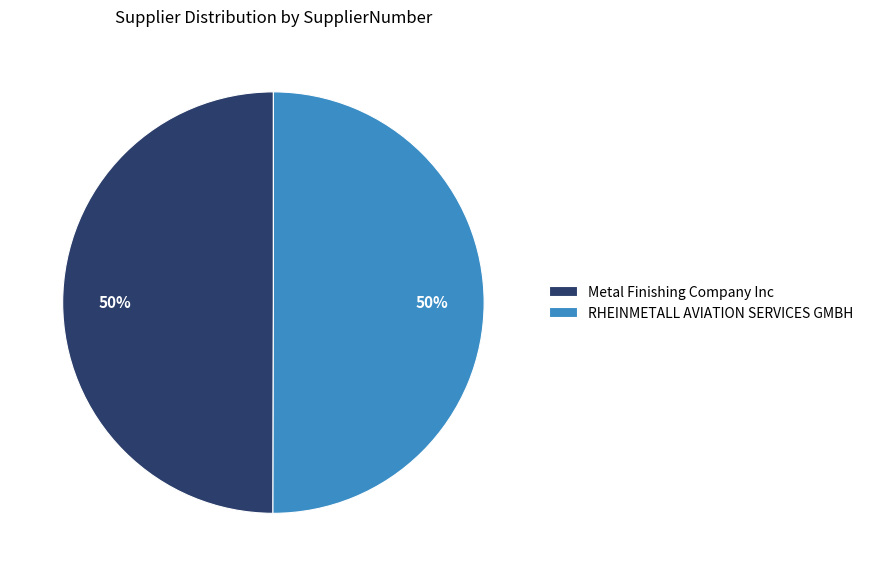

To the nearest percent, what portion does Metal Finishing Company Inc represent?

50%